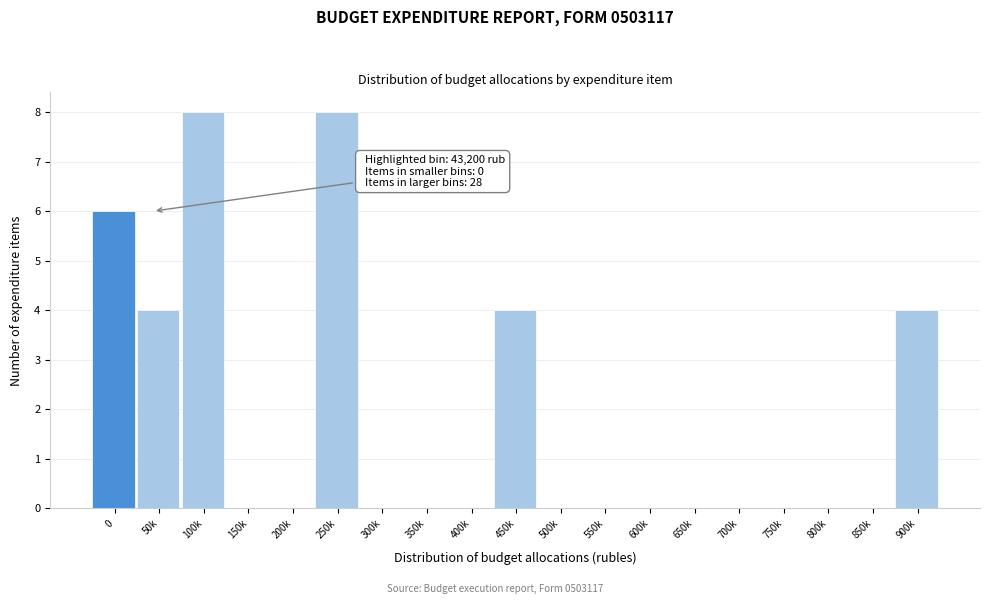

Reading left to right, list all the values displayed in this chart.

0=6	50k=4	100k=8	150k=0	200k=0	250k=8	300k=0	350k=0	400k=0	450k=4	500k=0	550k=0	600k=0	650k=0	700k=0	750k=0	800k=0	850k=0	900k=4